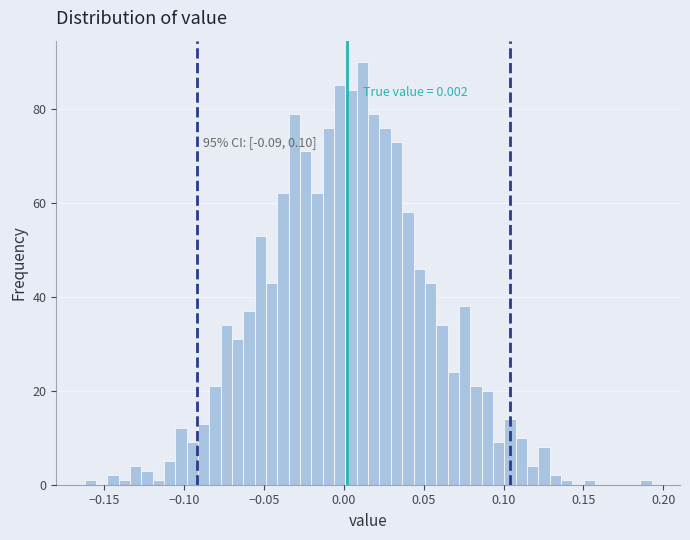

Around what value on the x-axis is the tallest bar? Give the approximate position of its centre, as read against the axis.

0.010